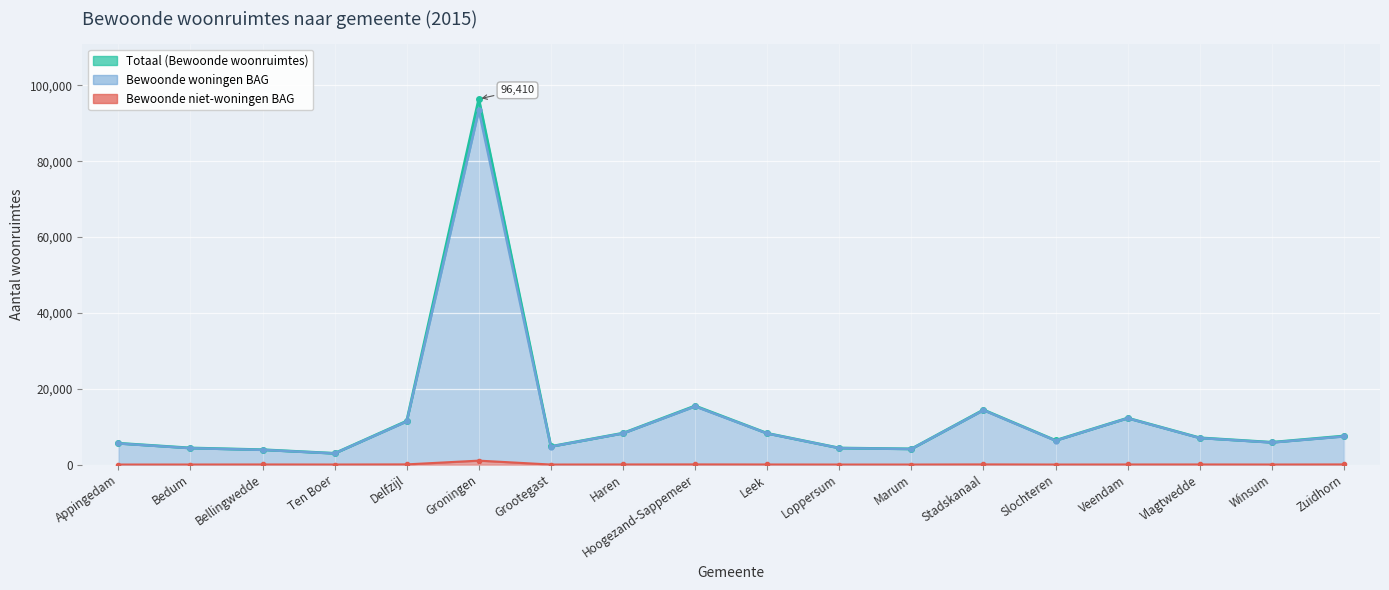

Which category has the lowest value in the Bewoonde woningen BAG series?

Ten Boer